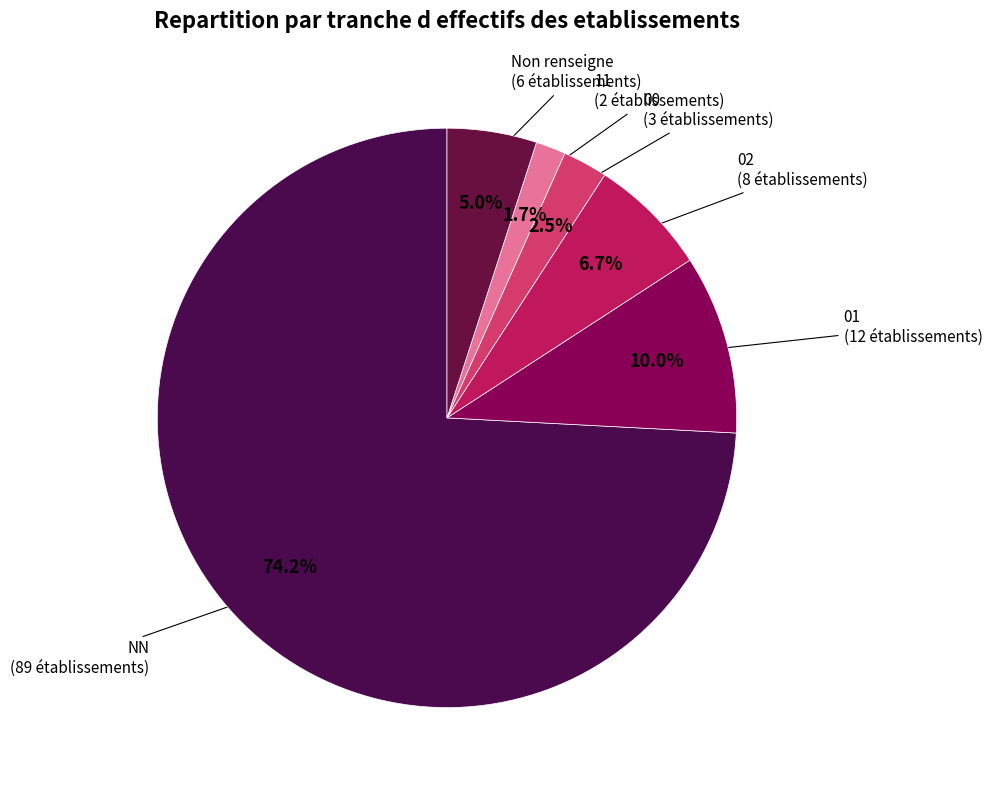

Rank the categories by value from highest to lowest.

NN, 01, 02, Non renseigne, 00, 11